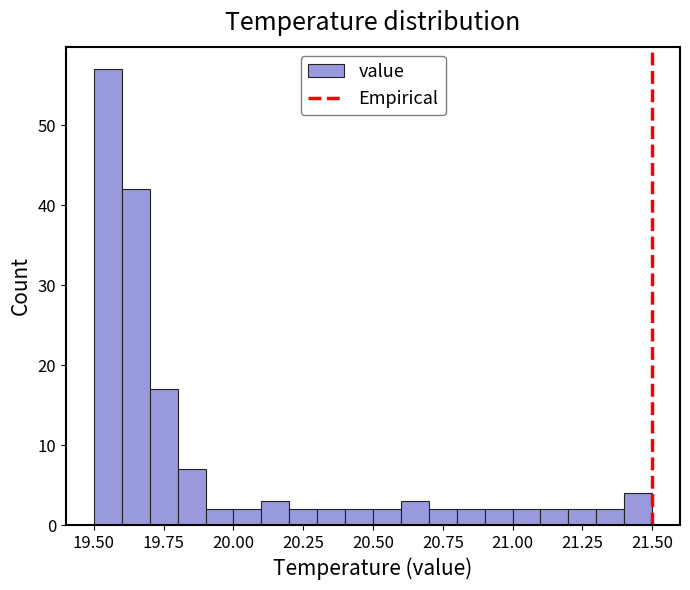

Read against the x-axis, roughly where is the centre of the tallest bar?

19.55